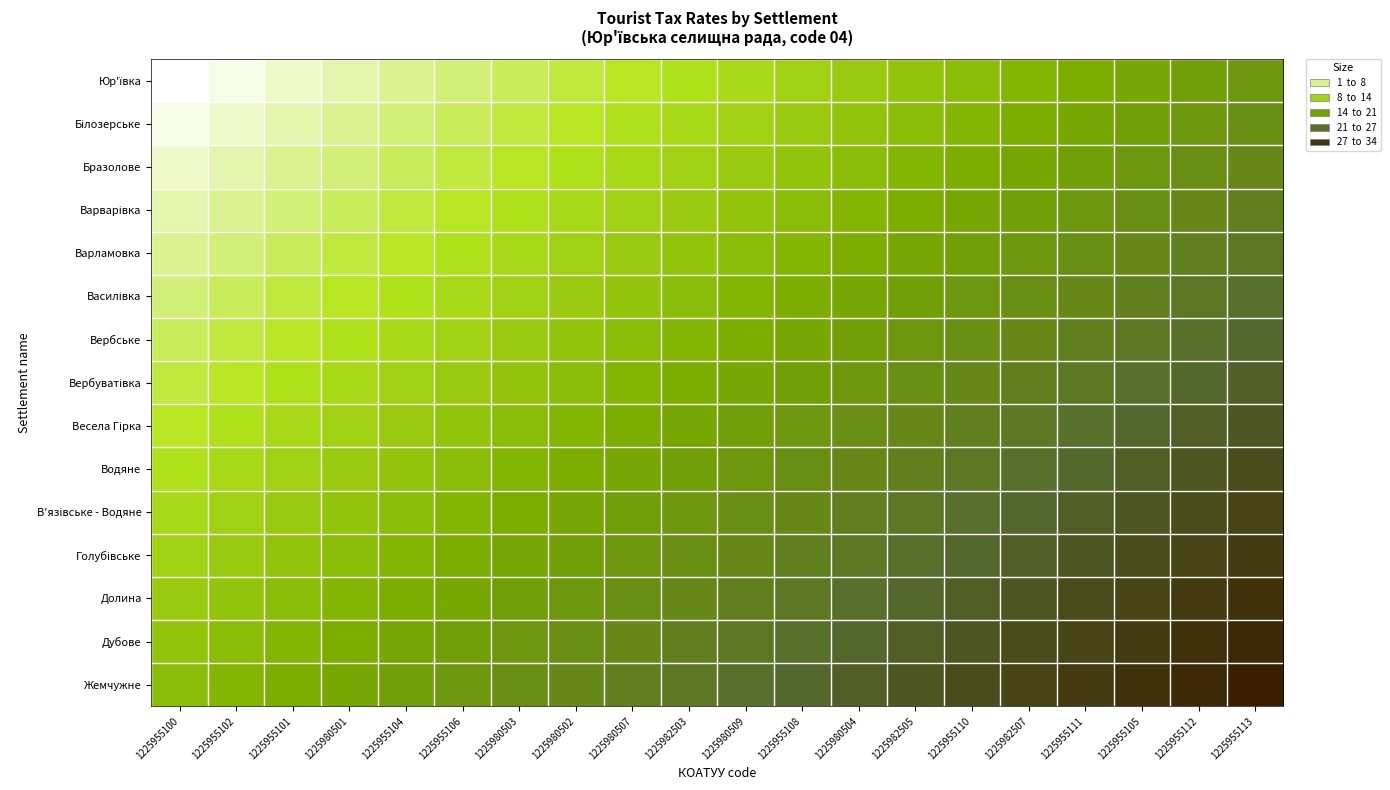

How many categories are shown in the chart?

20